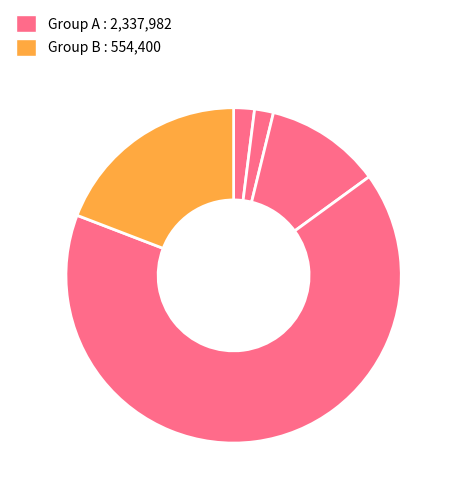

Rank the categories by value from lowest to highest.

52682, 57956, 322800, 554400, 1904544